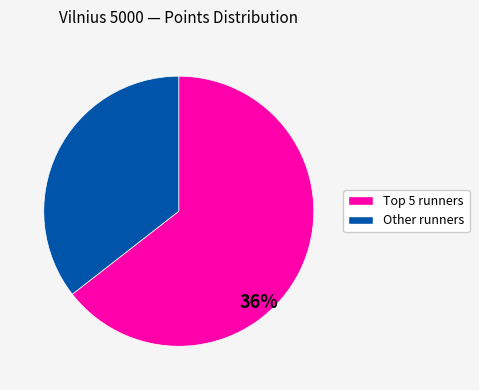

True or false: Zumaras accounts for 17% of the total.

False